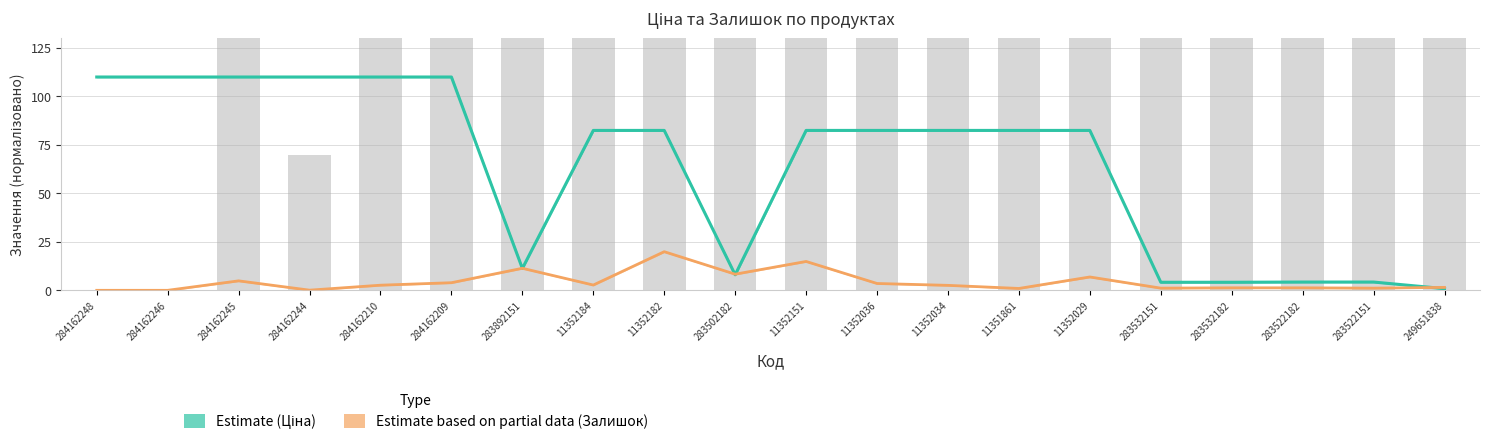

Does the chart contain stacked bars?

No